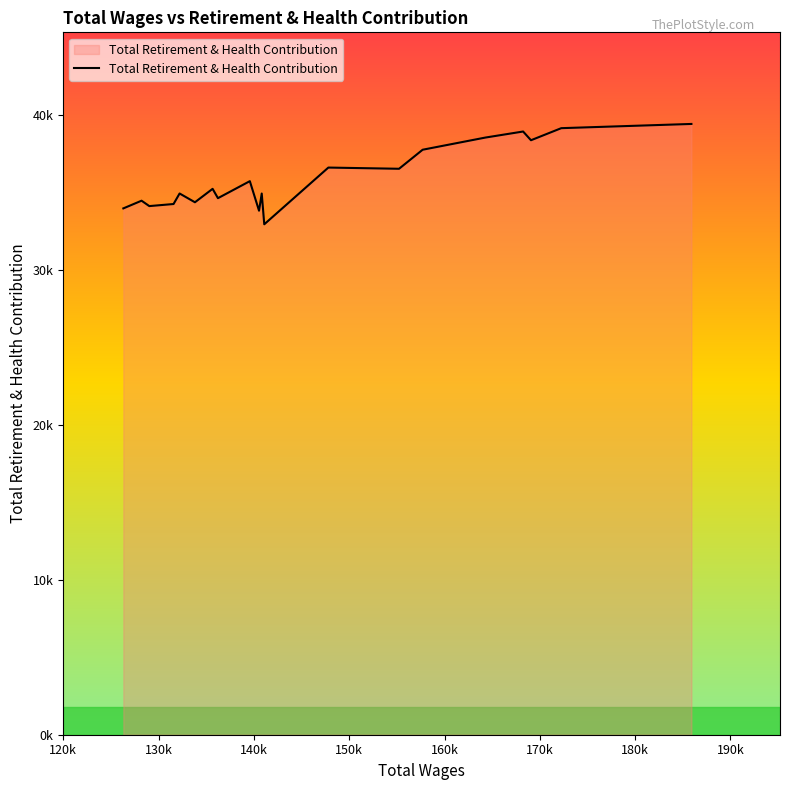

Does the chart have visible grid lines?

No